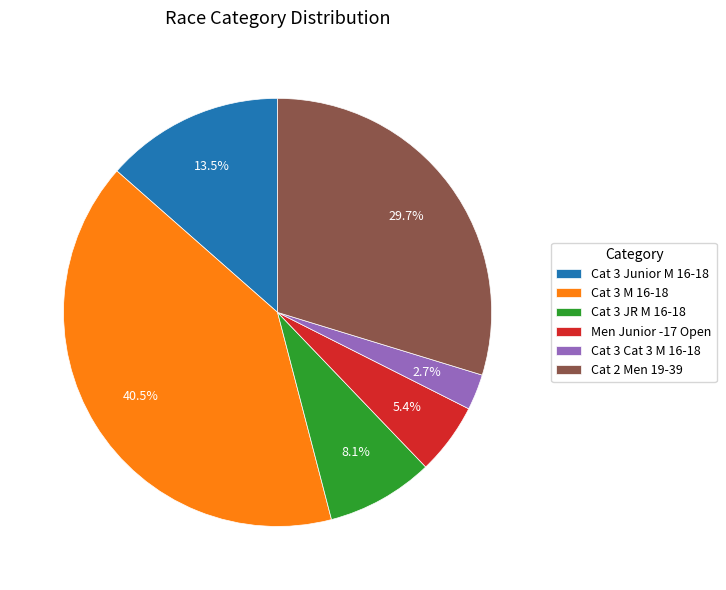

True or false: Cat 2 Men 19-39 accounts for 30% of the total.

True